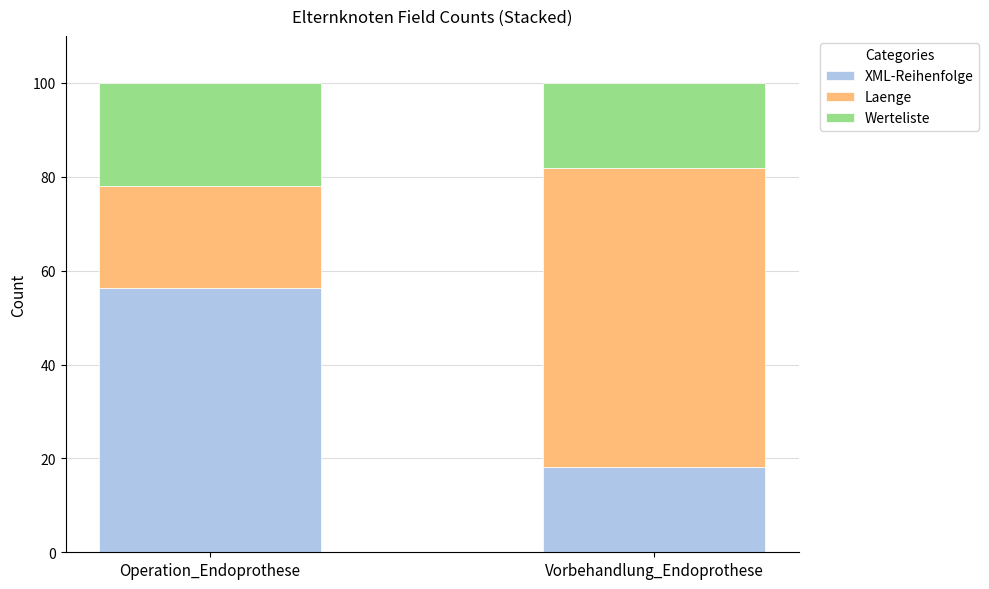

At which label does XML-Reihenfolge reach its peak?

Operation_Endoprothese